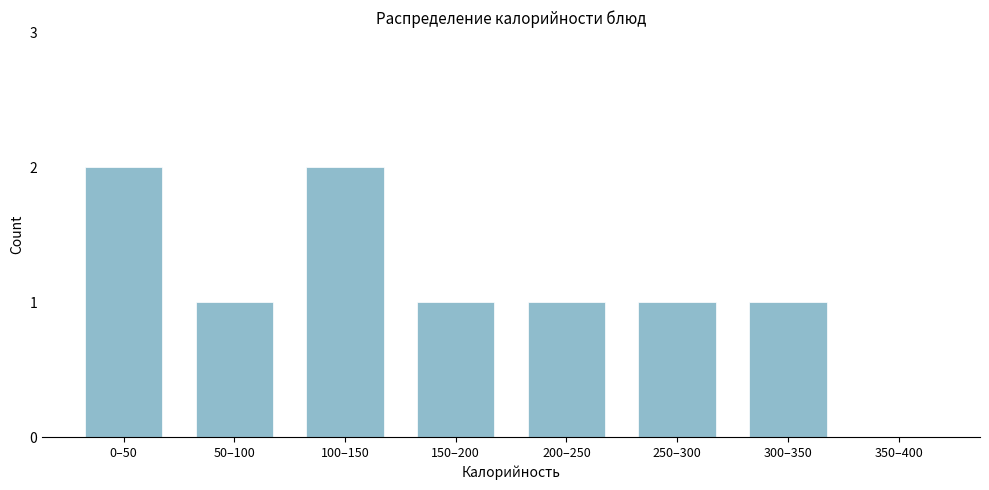

Reading left to right, what are all the values shown in this chart?

0–50=2	50–100=1	100–150=2	150–200=1	200–250=1	250–300=1	300–350=1	350–400=0